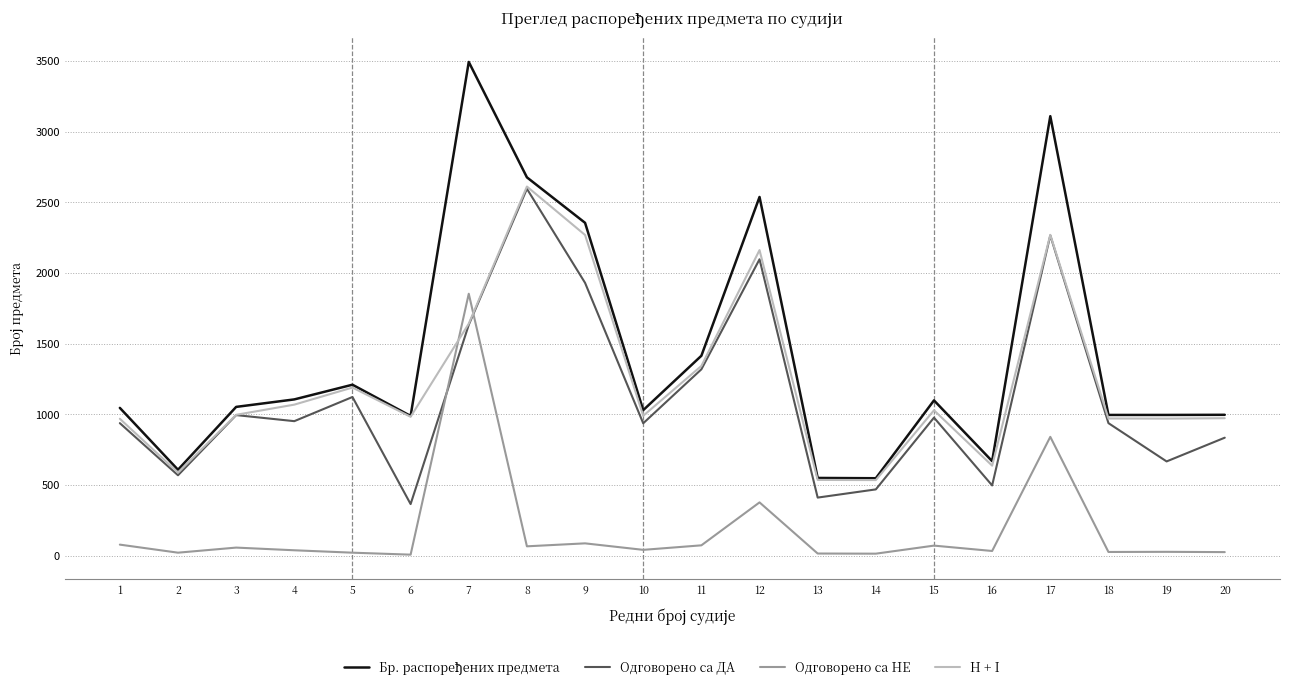

The value of H + I at 9 is 2998. True or false?

False